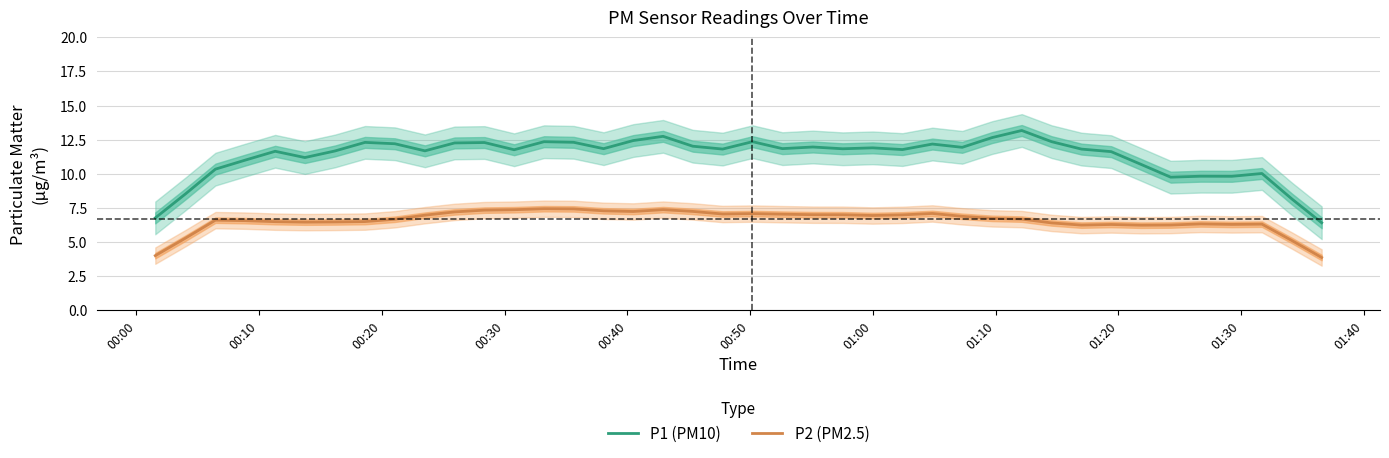

What is the maximum value for P1 (PM10)?

13.2